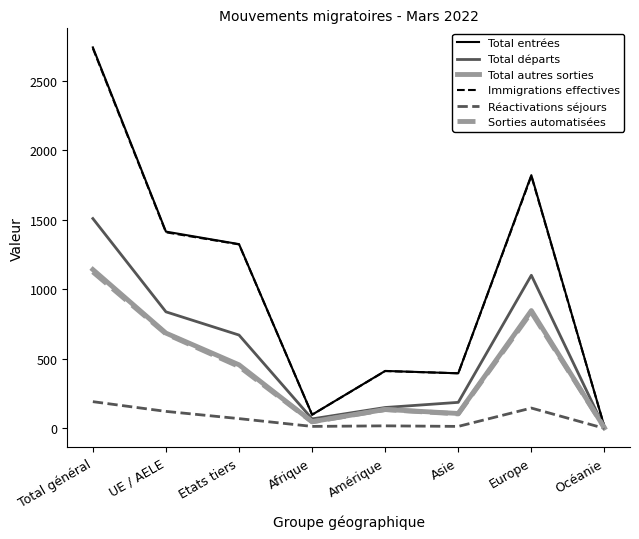

What are all the series names shown in the legend?

Total entrées, Total départs, Total autres sorties, Immigrations effectives, Réactivations séjours, Sorties automatisées